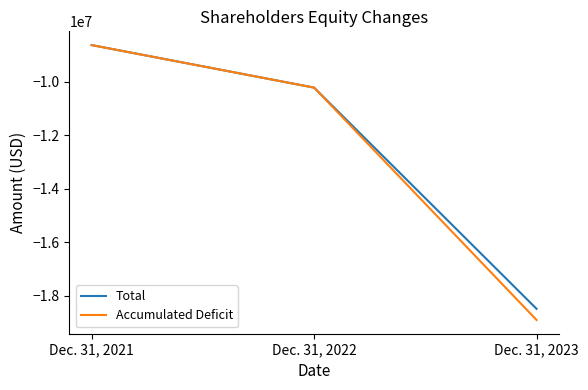

The Total series shows -24476018 at Dec. 31, 2023. True or false?

False